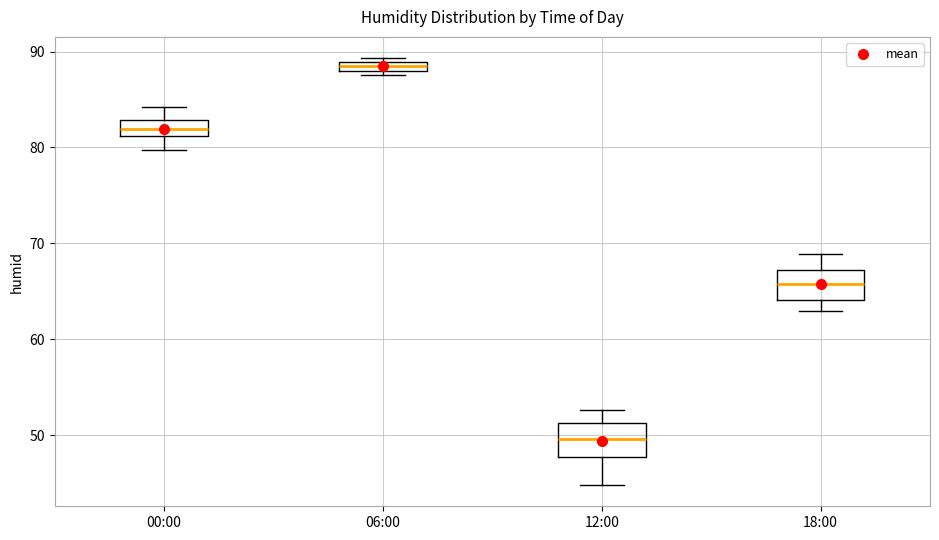

Which box has the lowest median line?

12:00